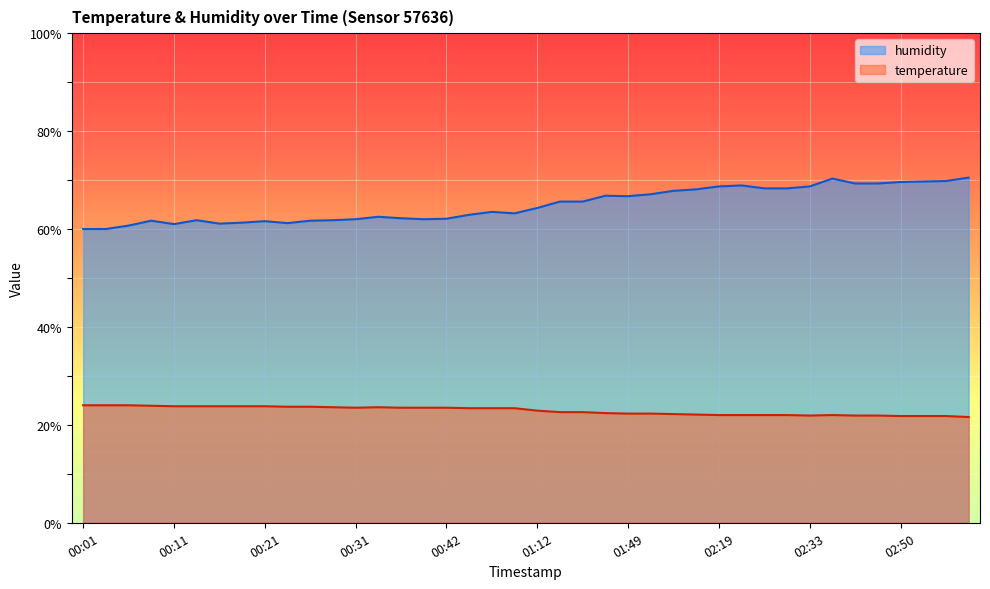

At how many categories does at least one series exceed 22?

40